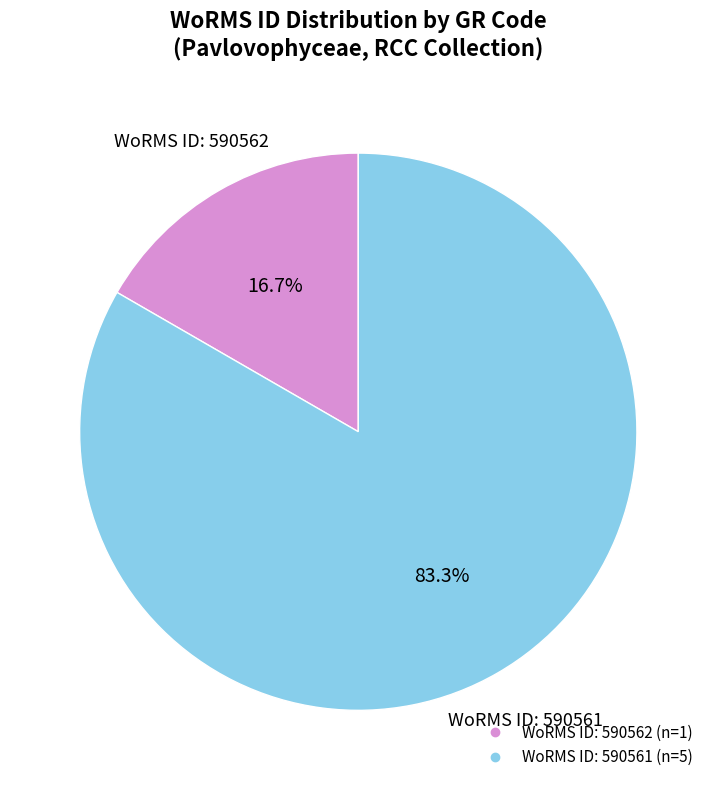

Count the number of slices in the pie.

2